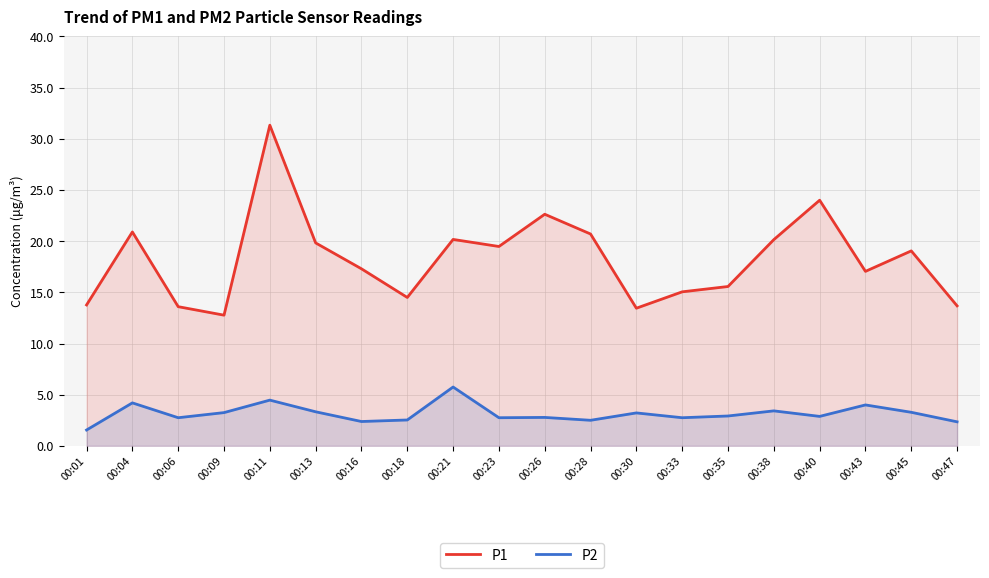

At which category does P1 reach its first local valley?

00:09